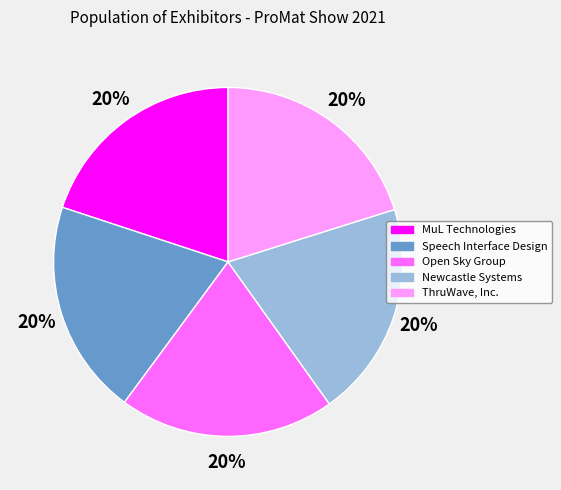

How many slices are in this pie chart?

5